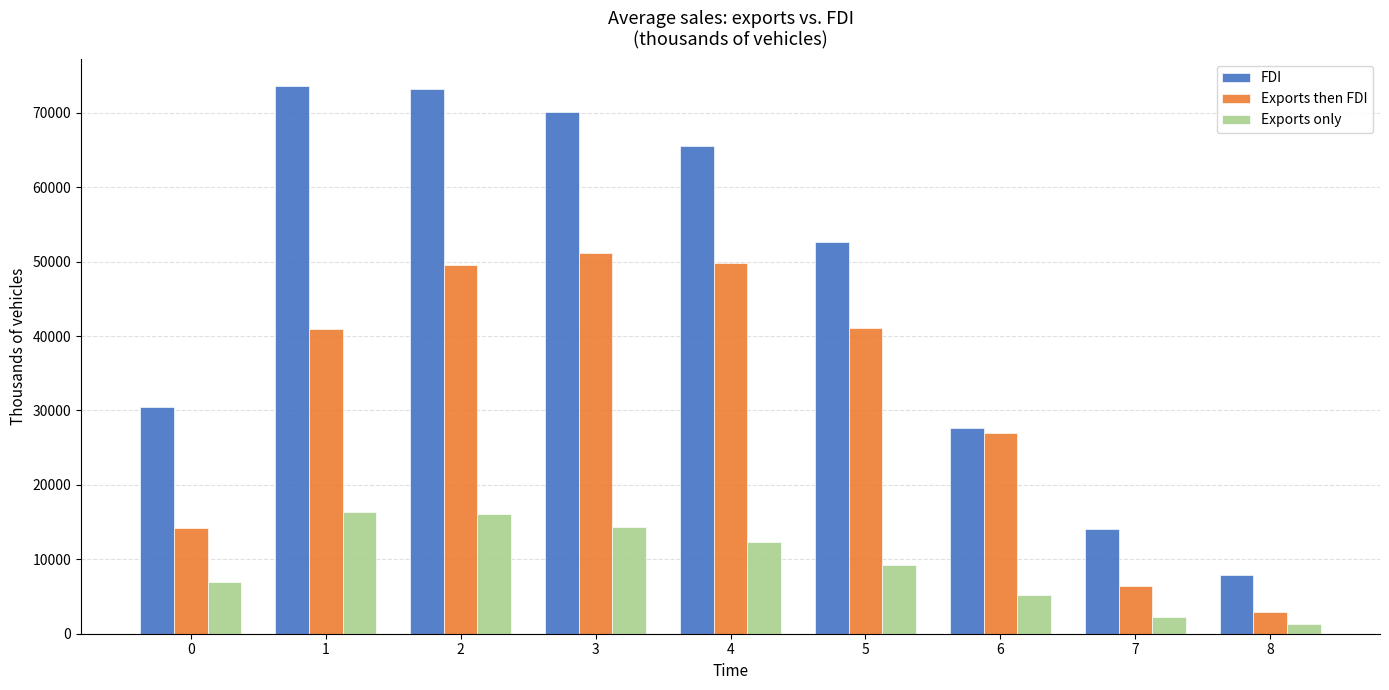

How many distinct data groups are displayed?

3